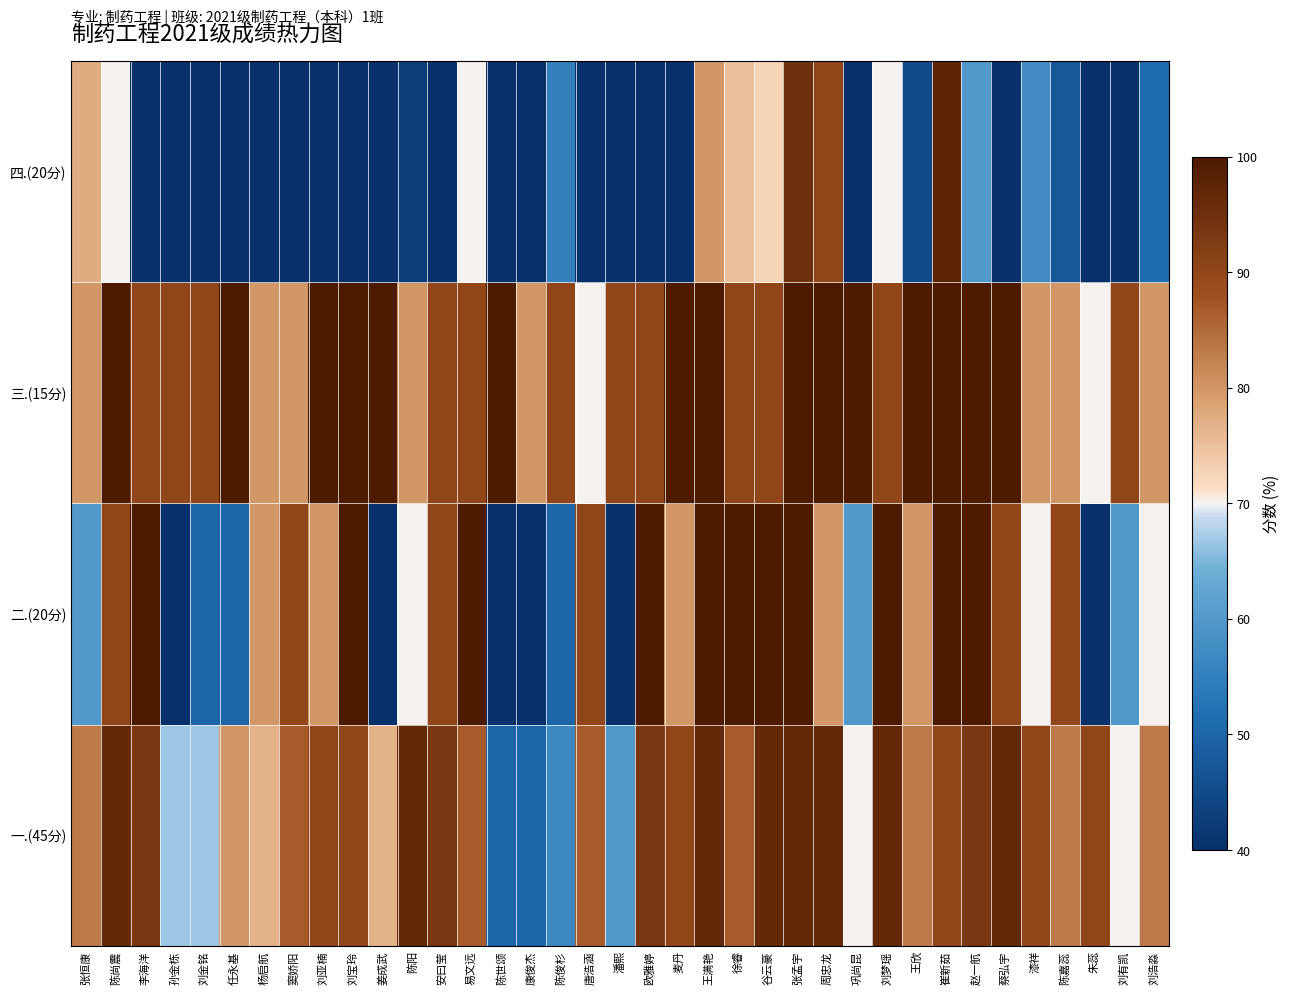

Reading left to right, what are all the values shown in this chart?

一.(45分): 张恒康=83.3	陈尚震=96.7	李海洋=93.3	孙金栋=66.7	刘金铭=66.7	任永基=80.0	杨启航=76.7	窦娇阳=86.7	刘亚楠=90.0	刘宝玲=90.0	姜成武=76.7	陈阳=96.7	安曰莹=93.3	易文远=86.7	陈世颂=50.0	康俊杰=50.0	陈俊杉=56.7	唐浩涵=86.7	潘熙=60.0	欧雅婷=93.3	麦丹=90.0	王满艳=96.7	徐睿=86.7	谷云豪=96.7	张孟宇=96.7	周忠龙=96.7	巩尚昆=70.0	刘梦瑶=96.7	王欣=83.3	崔新茹=90.0	赵一航=93.3	蔡弘宇=96.7	漆祥=90.0	陈嘉蕊=83.3	朱蕊=90.0	刘有凯=70.0	刘浩淼=83.3
二.(20分): 张恒康=60.0	陈尚震=90.0	李海洋=100.0	孙金栋=40.0	刘金铭=50.0	任永基=50.0	杨启航=80.0	窦娇阳=90.0	刘亚楠=80.0	刘宝玲=100.0	姜成武=40.0	陈阳=70.0	安曰莹=90.0	易文远=100.0	陈世颂=40.0	康俊杰=40.0	陈俊杉=50.0	唐浩涵=90.0	潘熙=40.0	欧雅婷=100.0	麦丹=80.0	王满艳=100.0	徐睿=100.0	谷云豪=100.0	张孟宇=100.0	周忠龙=80.0	巩尚昆=60.0	刘梦瑶=100.0	王欣=80.0	崔新茹=100.0	赵一航=100.0	蔡弘宇=90.0	漆祥=70.0	陈嘉蕊=90.0	朱蕊=40.0	刘有凯=60.0	刘浩淼=70.0
三.(15分): 张恒康=80.0	陈尚震=100.0	李海洋=90.0	孙金栋=90.0	刘金铭=90.0	任永基=100.0	杨启航=80.0	窦娇阳=80.0	刘亚楠=100.0	刘宝玲=100.0	姜成武=100.0	陈阳=80.0	安曰莹=90.0	易文远=90.0	陈世颂=100.0	康俊杰=80.0	陈俊杉=90.0	唐浩涵=70.0	潘熙=90.0	欧雅婷=90.0	麦丹=100.0	王满艳=100.0	徐睿=90.0	谷云豪=90.0	张孟宇=100.0	周忠龙=100.0	巩尚昆=100.0	刘梦瑶=90.0	王欣=100.0	崔新茹=100.0	赵一航=100.0	蔡弘宇=100.0	漆祥=80.0	陈嘉蕊=80.0	朱蕊=70.0	刘有凯=90.0	刘浩淼=80.0
四.(20分): 张恒康=77.5	陈尚震=70.0	李海洋=30.0	孙金栋=30.0	刘金铭=40.0	任永基=25.0	杨启航=25.0	窦娇阳=32.5	刘亚楠=32.5	刘宝玲=30.0	姜成武=17.5	陈阳=42.5	安曰莹=22.5	易文远=70.0	陈世颂=22.5	康俊杰=25.0	陈俊杉=55.0	唐浩涵=22.5	潘熙=17.5	欧雅婷=25.0	麦丹=35.0	王满艳=80.0	徐睿=75.0	谷云豪=72.5	张孟宇=95.0	周忠龙=90.0	巩尚昆=22.5	刘梦瑶=70.0	王欣=45.0	崔新茹=97.5	赵一航=60.0	蔡弘宇=35.0	漆祥=57.5	陈嘉蕊=47.5	朱蕊=25.0	刘有凯=20.0	刘浩淼=51.2